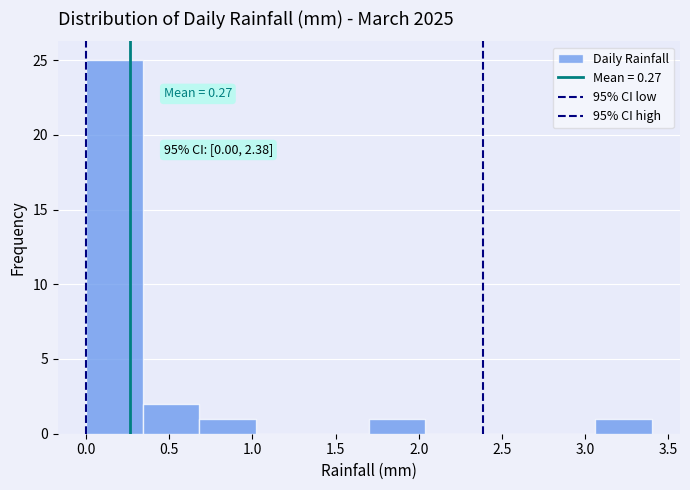

Which range on the x-axis has the tallest bar?

0.00 to 0.34